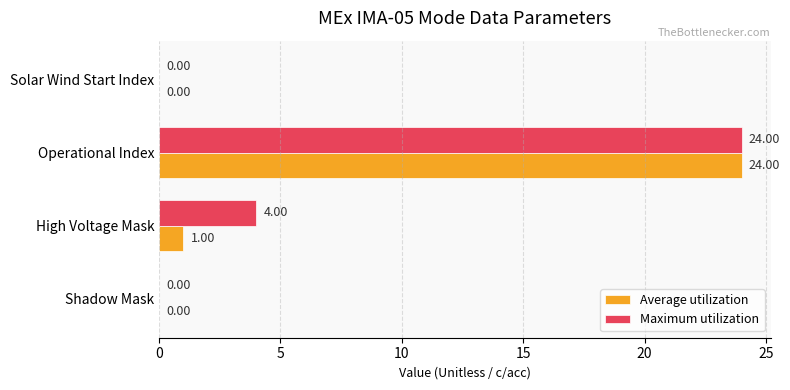

Between Shadow Mask and High Voltage Mask, which series saw the biggest shift?

Maximum utilization